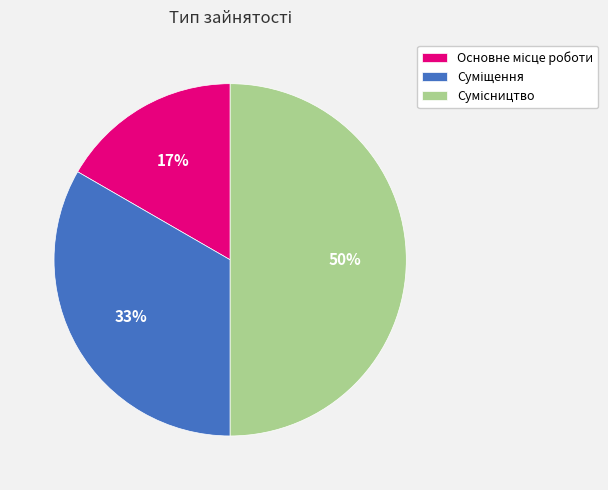

How many segments does this pie chart have?

3